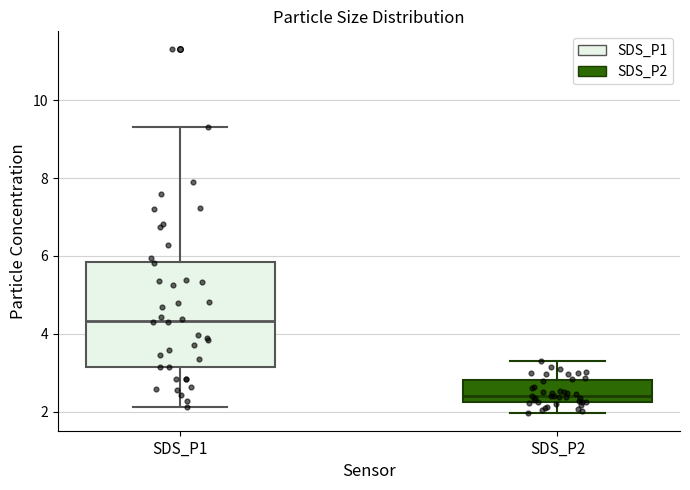

Reading left to right, transcribe this box plot: for each box, give where its median line is, the range the box spans, and where its two whiskers end, as read against the y-axis. The values are not printed on the chart, so give them approximately, as read against the axis.

SDS_P1: median 4.4, box 3.2 to 5.8, whiskers 2.2 to 9.4
SDS_P2: median 2.4, box 2.2 to 2.8, whiskers 2.0 to 3.4